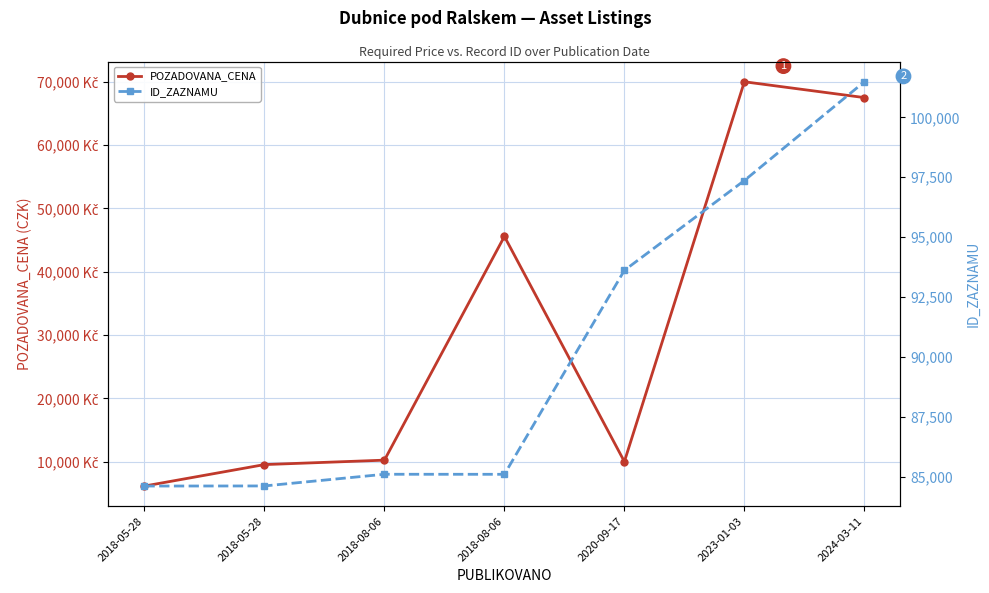

At which label does POZADOVANA_CENA reach its minimum?

2018-05-28